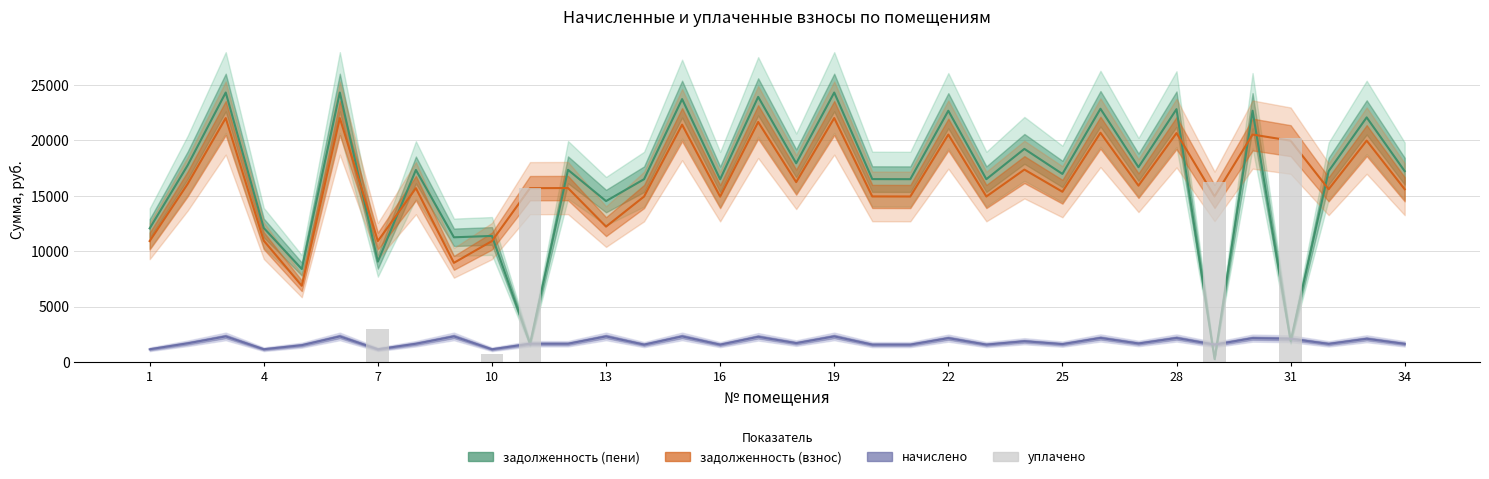

Reading right to left, transcribe all the data shown in this chart.

0.0	0.0	0.0	20186.2	0.0	16246.7	0.0	0.0	0.0	0.0	1.5	0.0	0.0	0.0	0.0	0.0	0.0	0.0	0.0	0.0	0.0	0.0	0.0	15689.8	681.7	0.0	0.0	3000.0	0.0	0.0	0.0	0.0	0.0	0.0